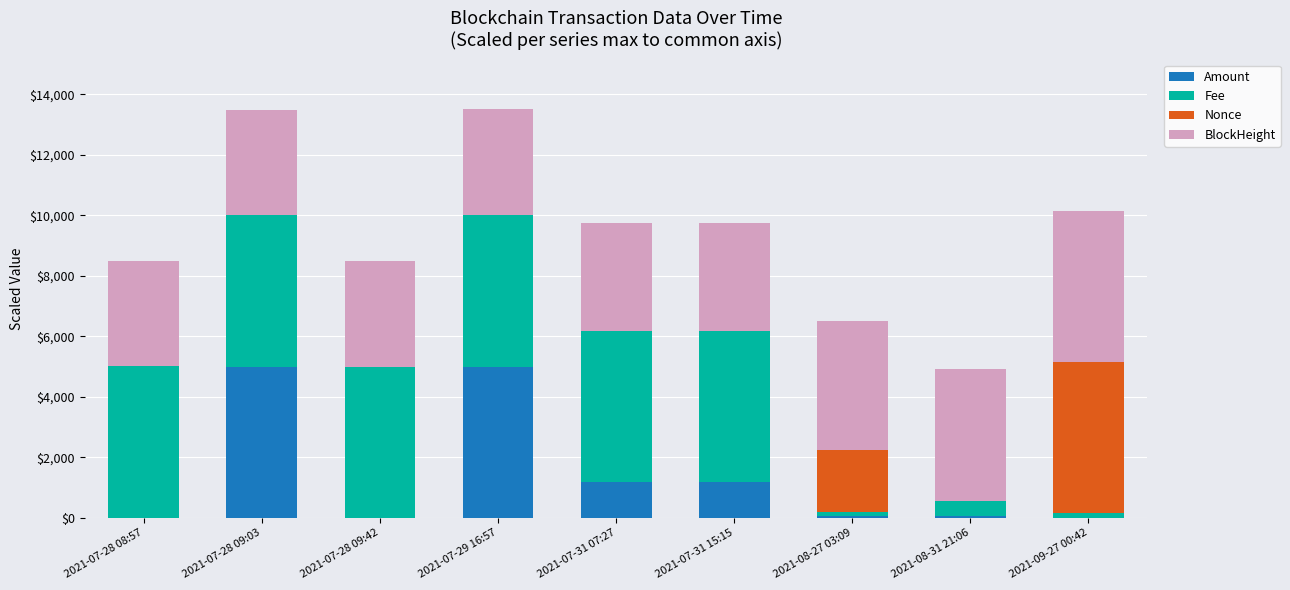

What is the difference between the Amount values at 2021-07-28 09:42 and 2021-08-31 21:06?

46.9